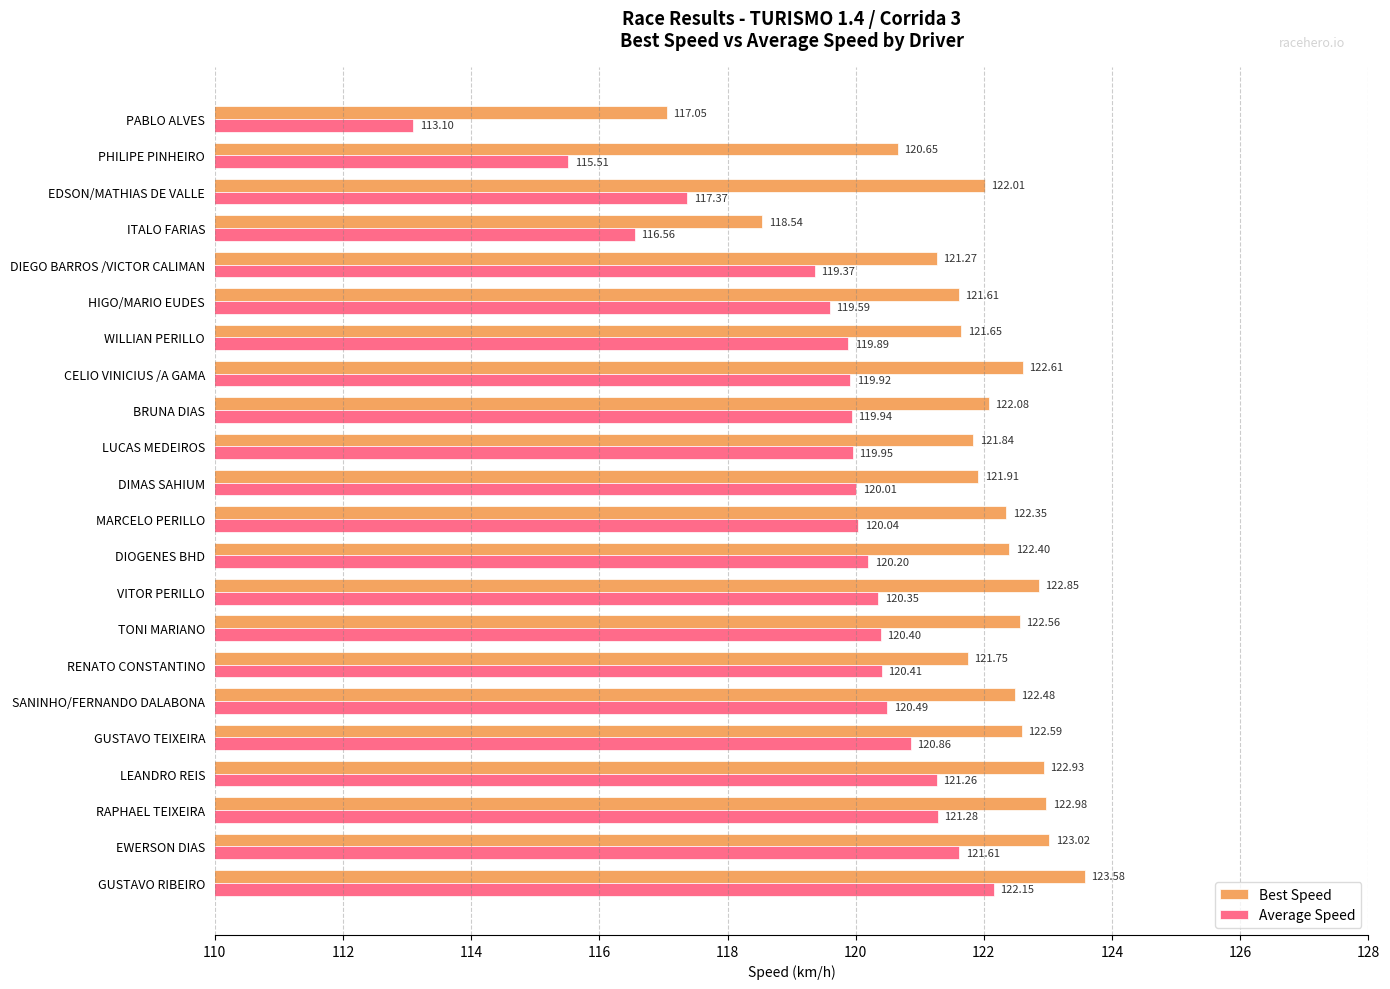

What is the difference between the highest and lowest values at DIMAS SAHIUM?

1.9